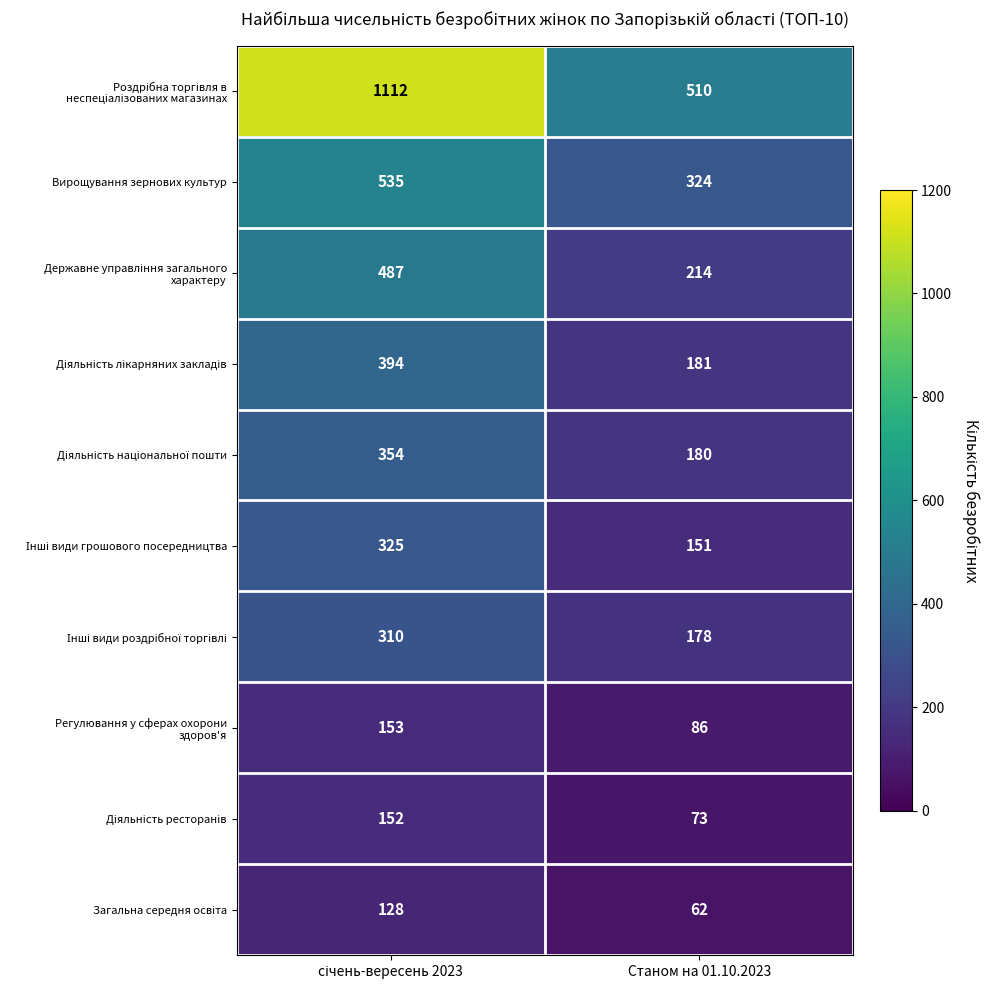

What is the greatest value displayed?

1112